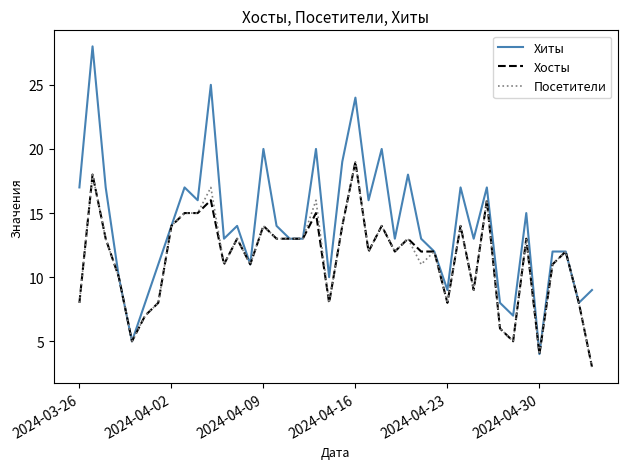

Which series has the largest range (max minus min)?

Хиты